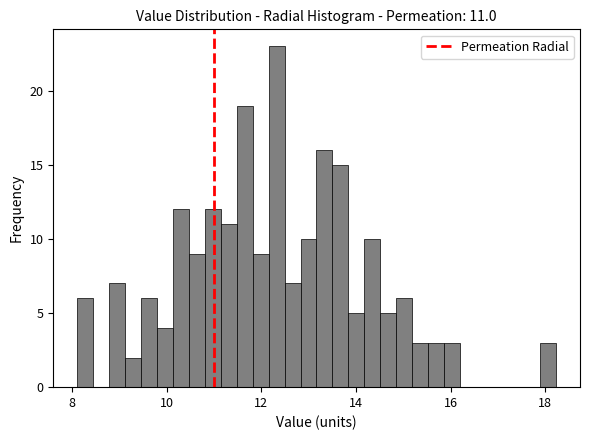

Read against the x-axis, roughly where is the centre of the tallest bar?

12.4